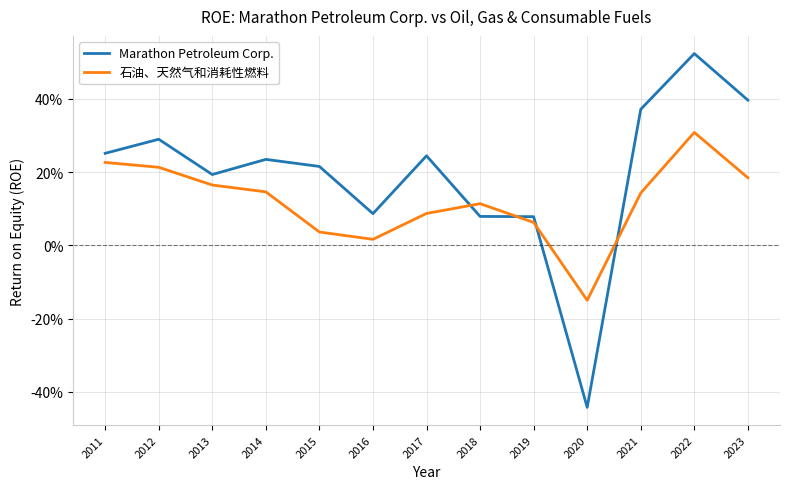

What is the smallest value displayed?

-0.4